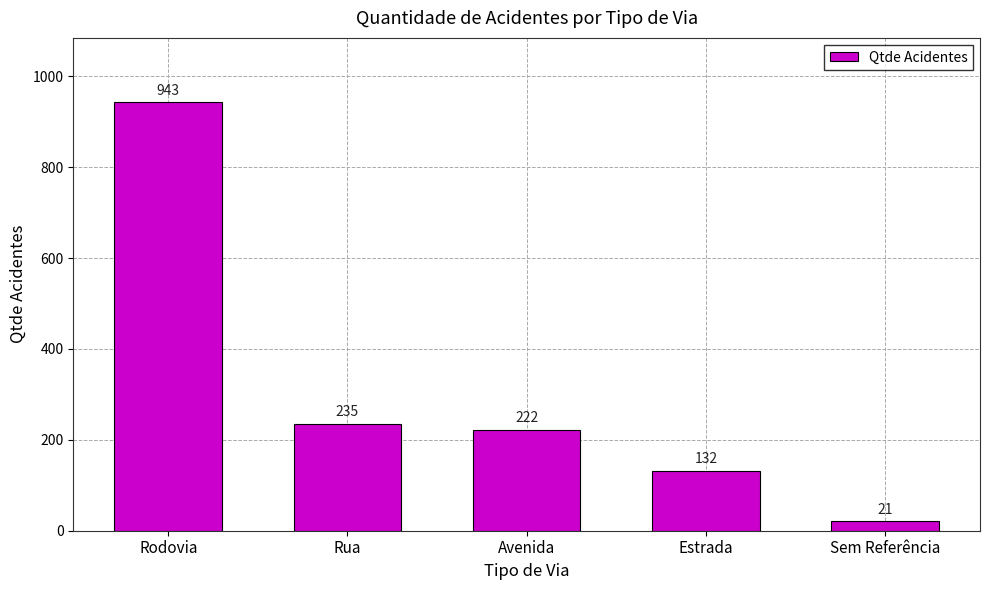

Reading right to left, transcribe all the data shown in this chart.

21	132	222	235	943